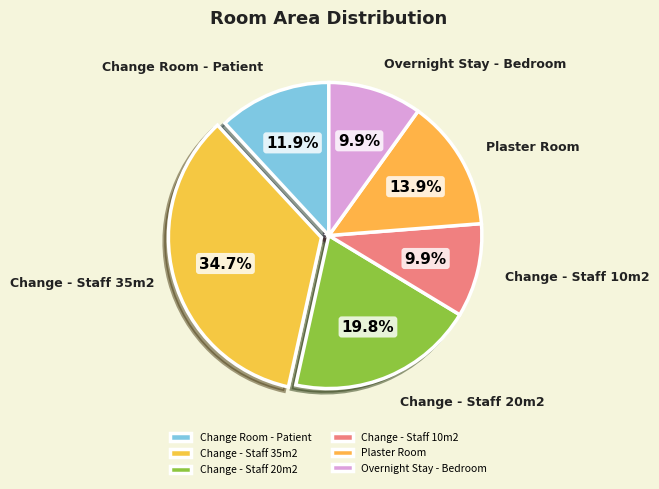

Does Change - Staff 10m2 represent more than half of the total?

No